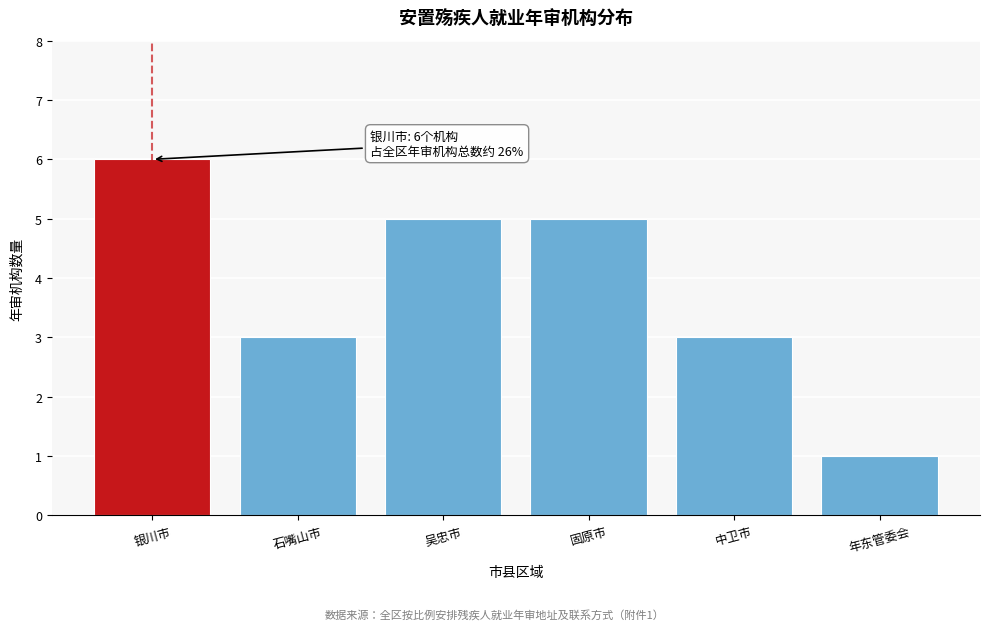

Reading right to left, list all the values displayed in this chart.

年东管委会=1	中卫市=3	固原市=5	吴忠市=5	石嘴山市=3	银川市=6